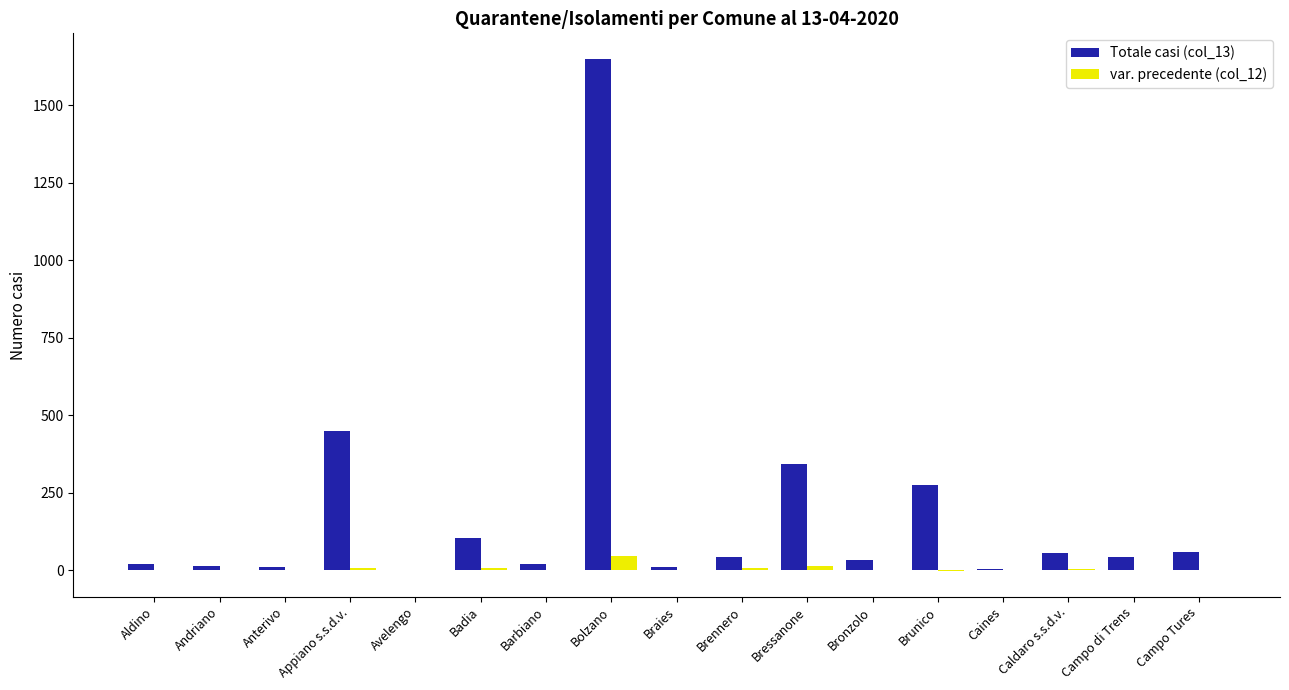

How many data points does each series have?

17